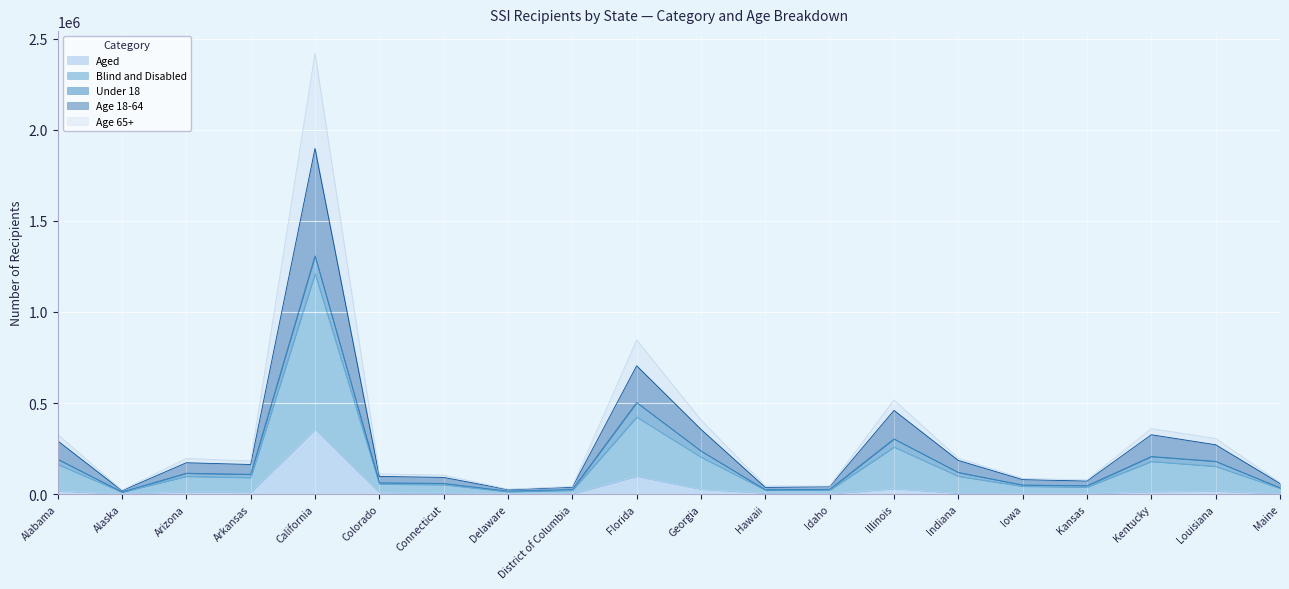

At which category is the sum across all series the highest?

California